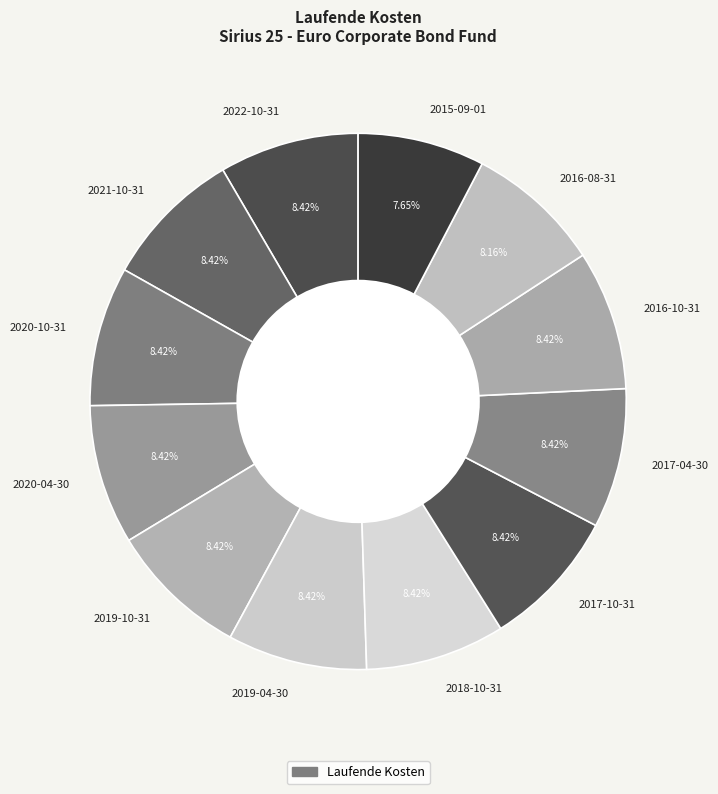

Is there any slice that represents more than half of the pie?

No